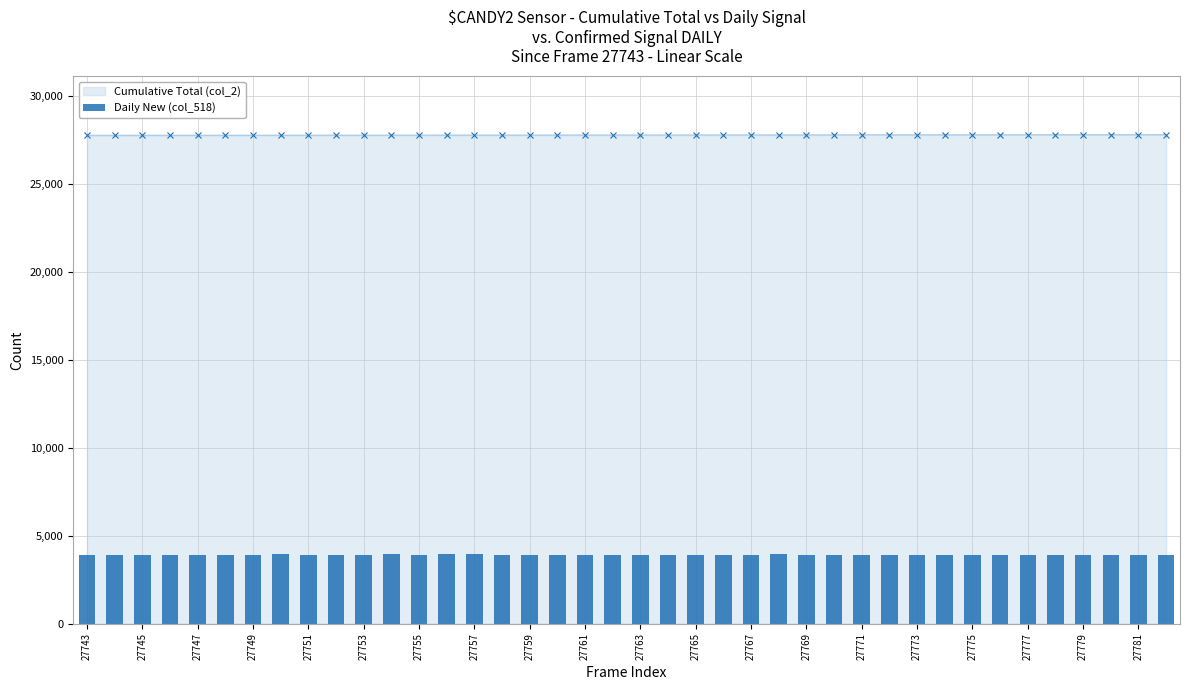

Is it true that the value at 27 is 3917.7?

True